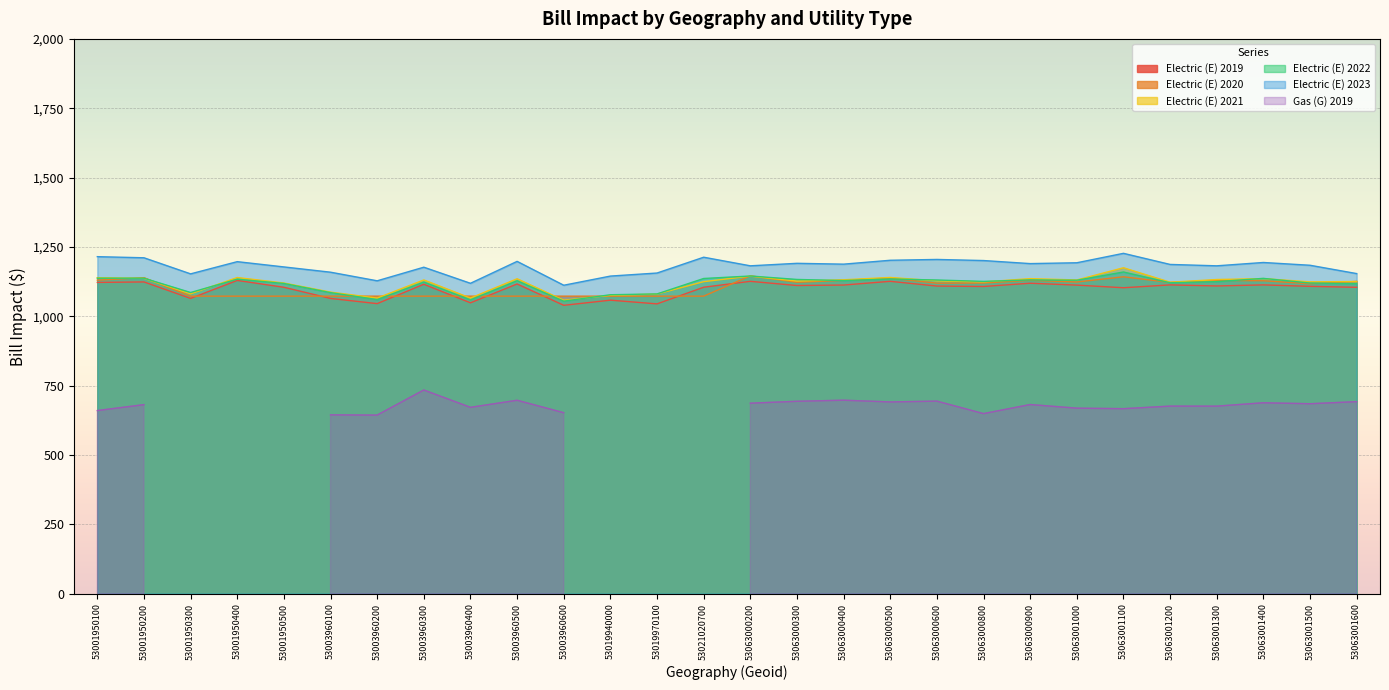

What value does the Electric (E) 2019 series have at 53001950300?

1064.5